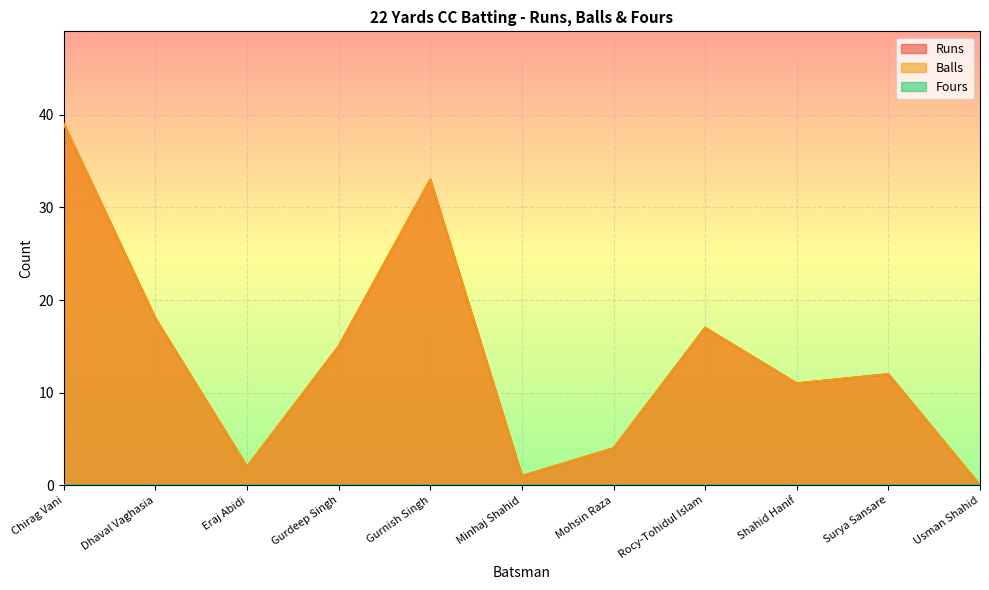

True or false: Balls and Runs intersect in this chart.

False